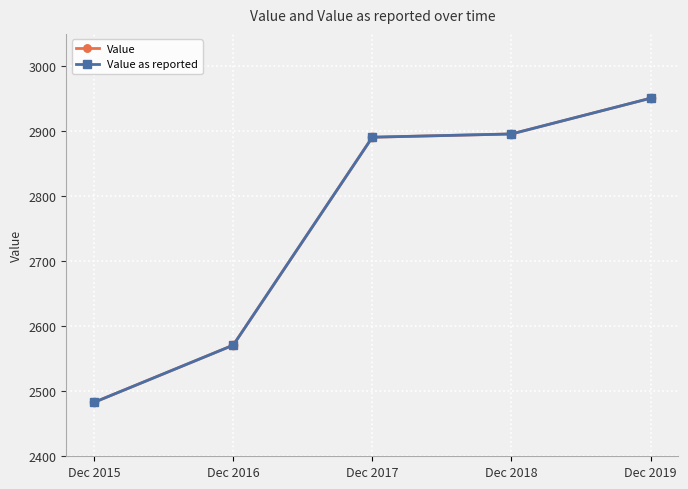

Does the chart have visible grid lines?

Yes